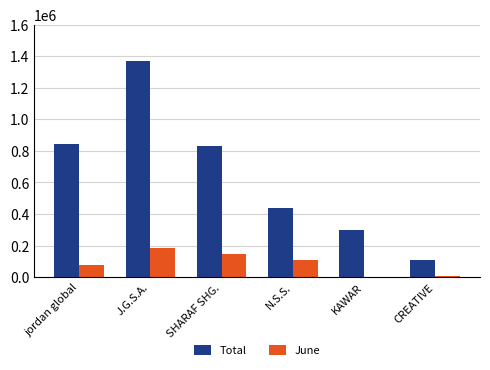

Which category has the highest value across all series?

J.G.S.A.